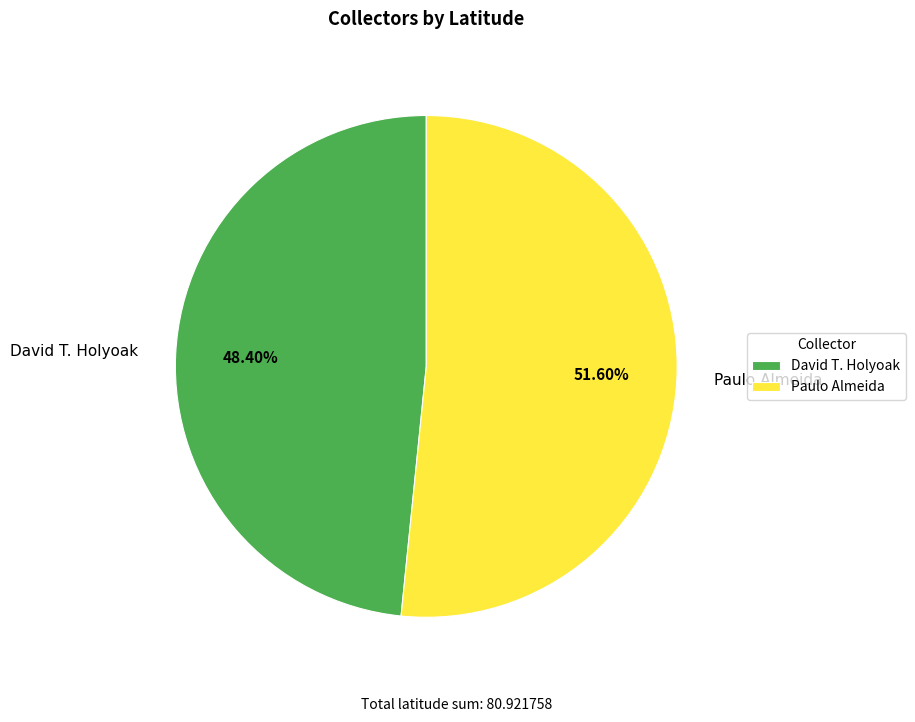

Rank the categories by value from lowest to highest.

David T. Holyoak, Paulo Almeida